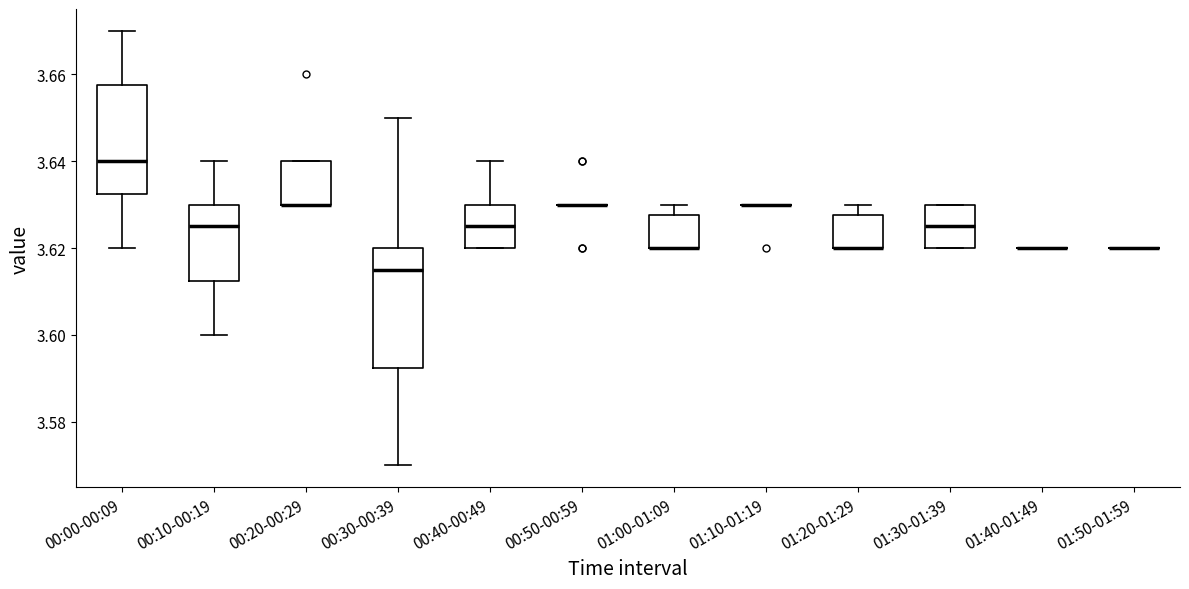

Reading left to right, transcribe this box plot: for each box, give where its median line is, the range the box spans, and where its two whiskers end, as read against the y-axis. The values are not printed on the chart, so give them approximately, as read against the axis.

00:00-00:09: median 3.640, box 3.632 to 3.658, whiskers 3.620 to 3.670
00:10-00:19: median 3.626, box 3.612 to 3.630, whiskers 3.600 to 3.640
00:20-00:29: median 3.630 (drawn on the box's lower edge), box 3.630 to 3.640, whiskers 3.630 to 3.640
00:30-00:39: median 3.616, box 3.592 to 3.620, whiskers 3.570 to 3.650
00:40-00:49: median 3.626, box 3.620 to 3.630, whiskers 3.620 to 3.640
00:50-00:59: box collapsed to a line at 3.630, whiskers 3.630 to 3.630
01:00-01:09: median 3.620 (drawn on the box's lower edge), box 3.620 to 3.628, whiskers 3.620 to 3.630
01:10-01:19: box collapsed to a line at 3.630, whiskers 3.630 to 3.630
01:20-01:29: median 3.620 (drawn on the box's lower edge), box 3.620 to 3.628, whiskers 3.620 to 3.630
01:30-01:39: median 3.626, box 3.620 to 3.630, whiskers 3.620 to 3.630
01:40-01:49: box collapsed to a line at 3.620, whiskers 3.620 to 3.620
01:50-01:59: box collapsed to a line at 3.620, whiskers 3.620 to 3.620